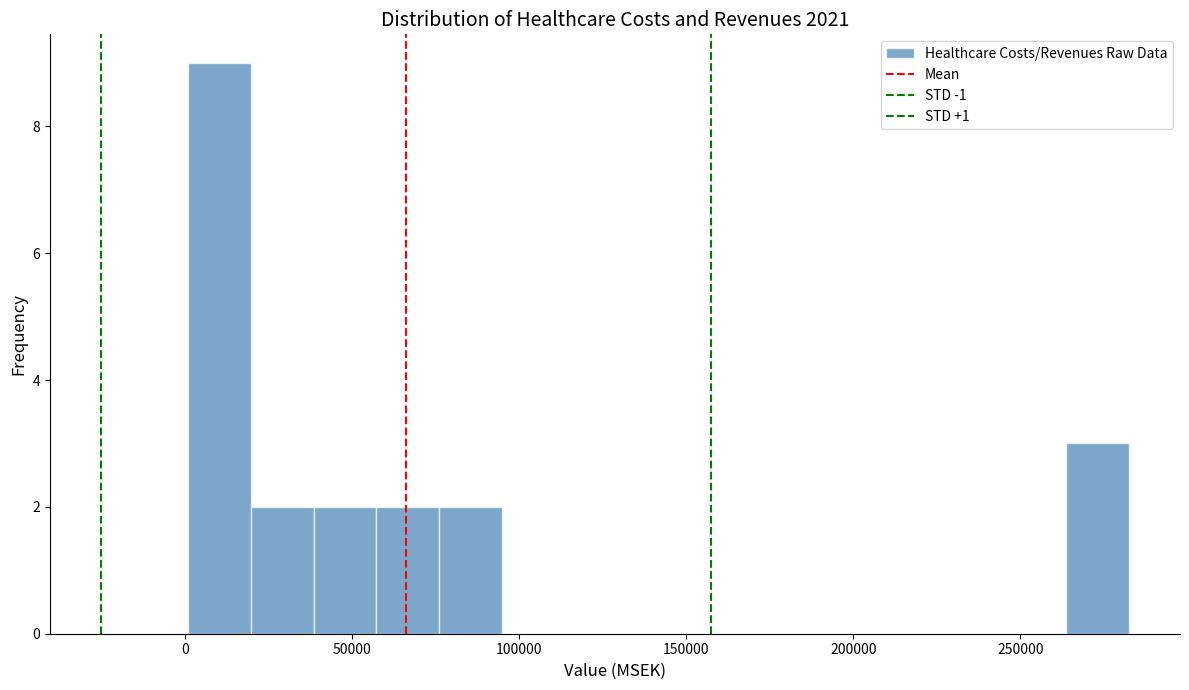

Read against the x-axis, roughly where is the centre of the tallest bar?

10000